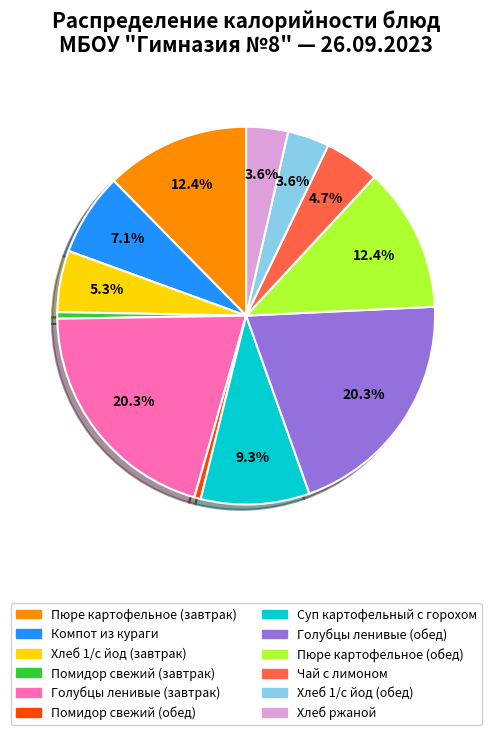

Approximately how many times larger is the value at Суп картофельный с горохом compared to Чай с лимоном?

2.0